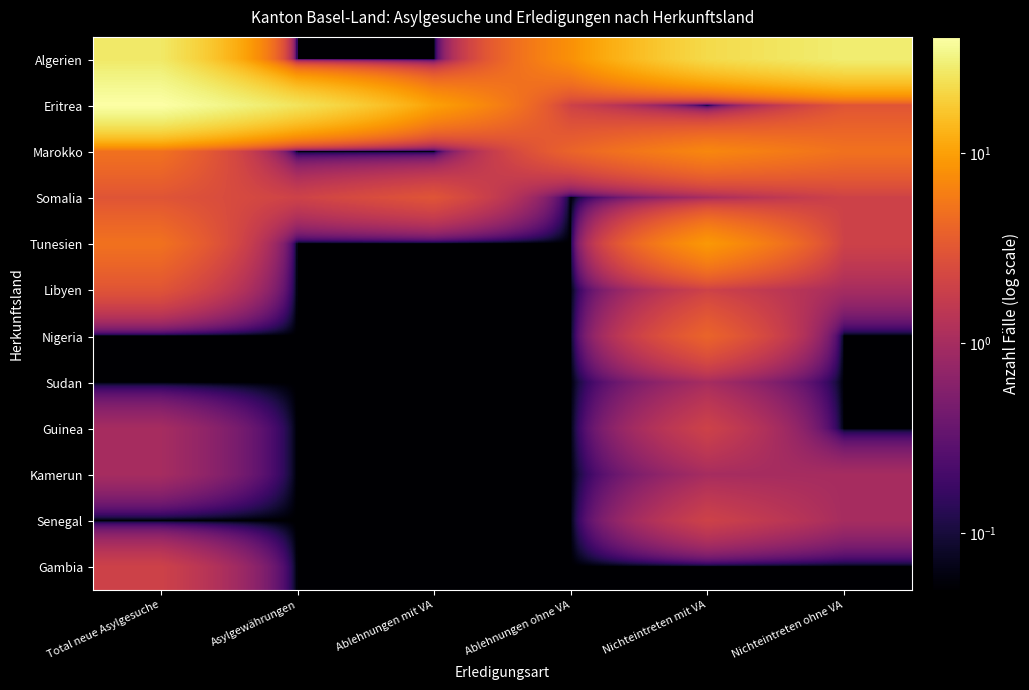

Which label corresponds to the largest value in the chart?

Total neue Asylgesuche